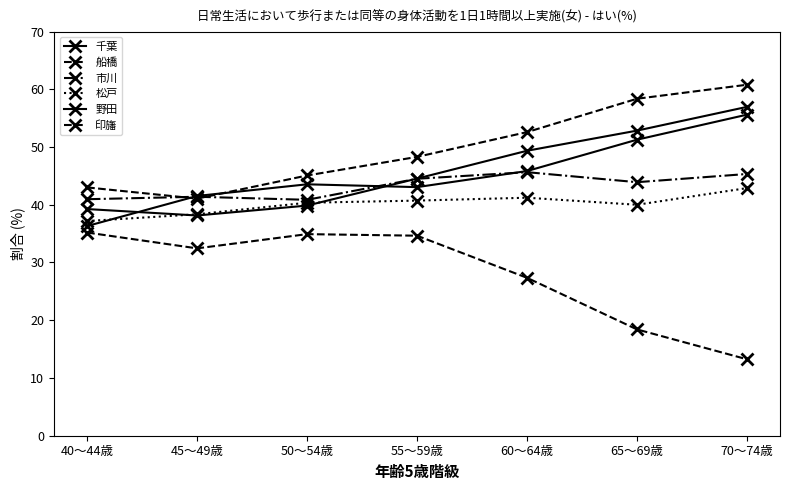

At which category does 市川 reach its first local peak?

45～49歳